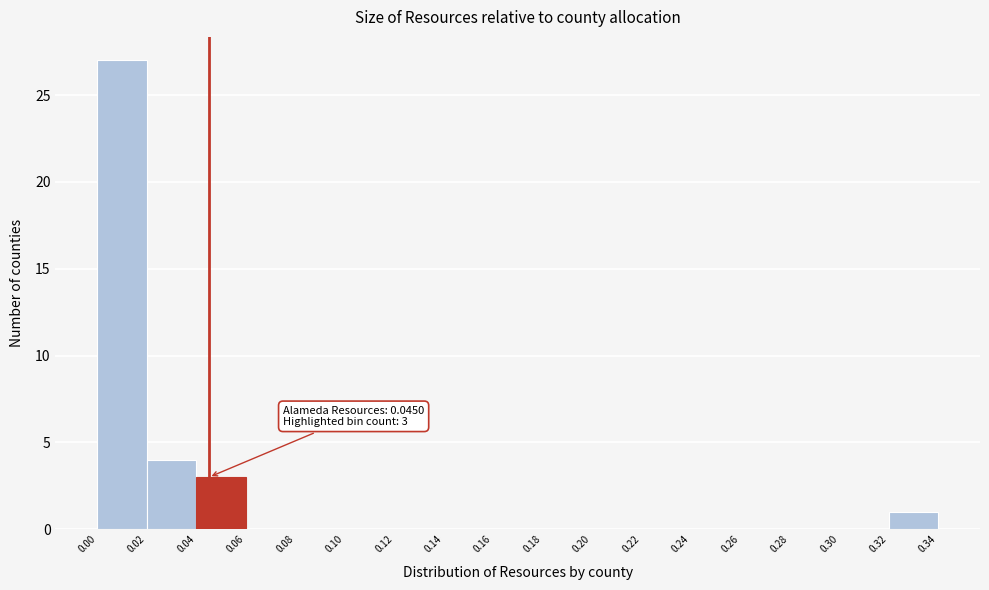

Over which range of the x-axis is the bar tallest?

0.00 to 0.02